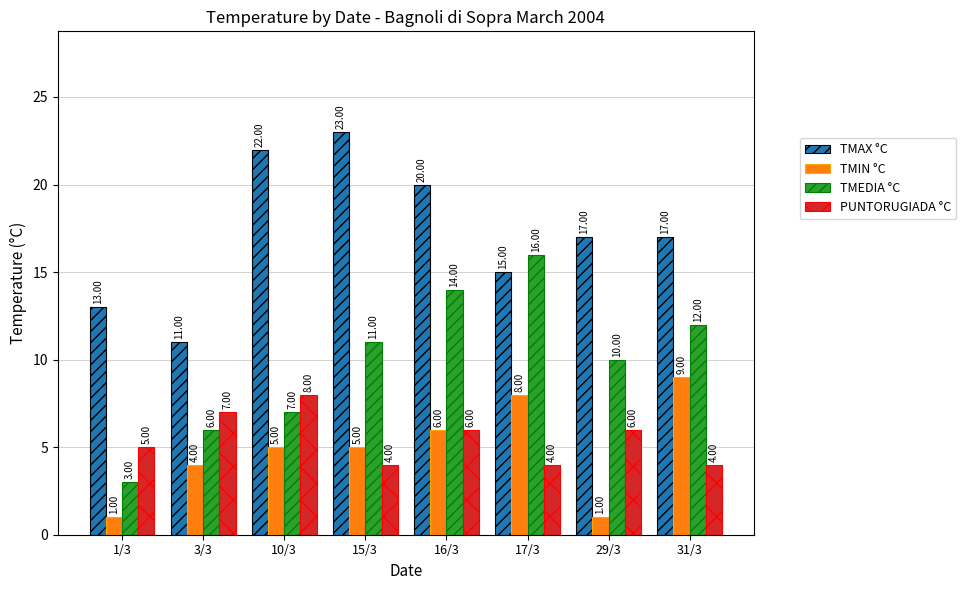

The PUNTORUGIADA °C series shows 8 at 10/3. True or false?

True